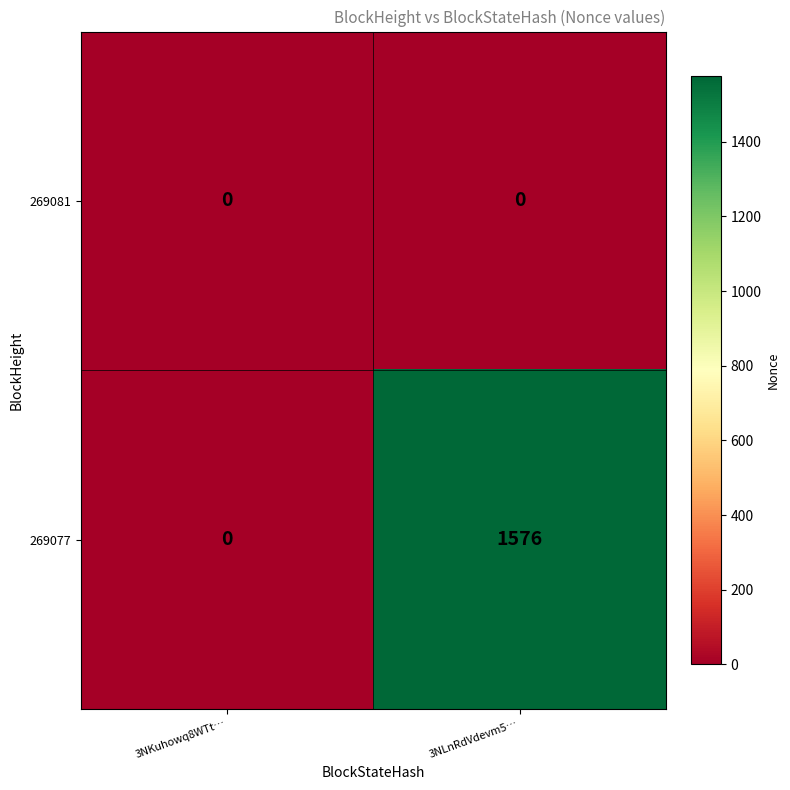

What is the average value of the 269077 series?

788